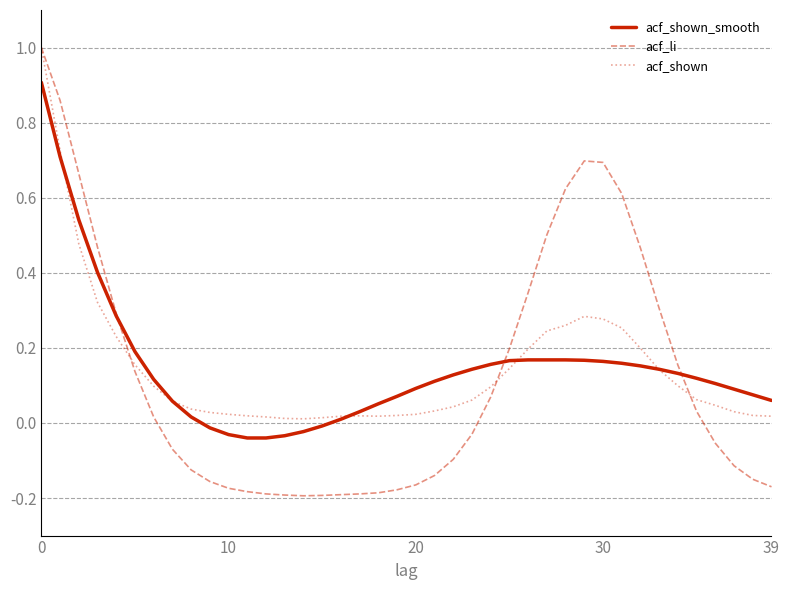

Which series has the widest spread of values?

acf_li